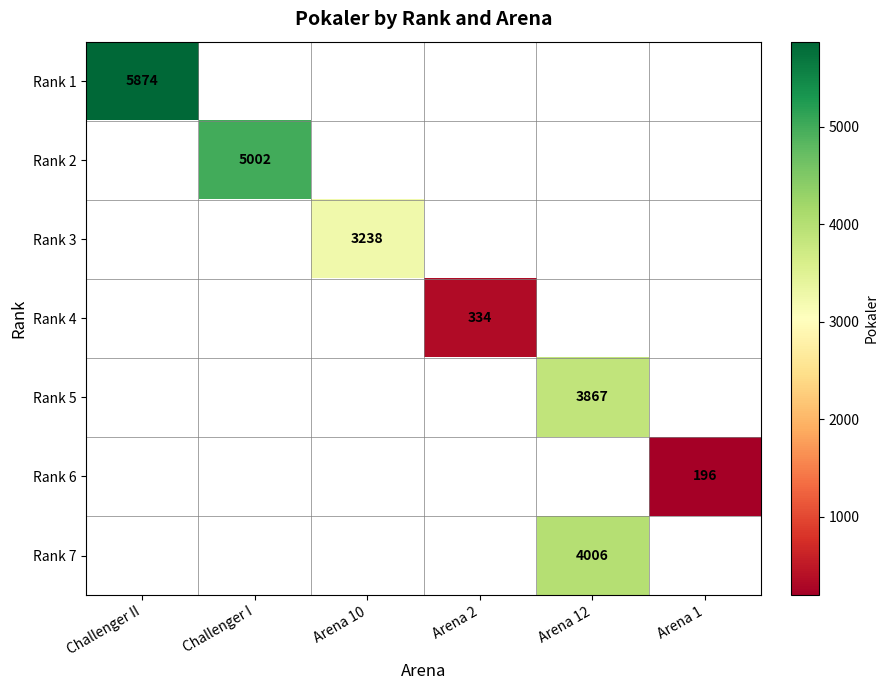

Which category has the highest value in the Rank 2 series?

Challenger II